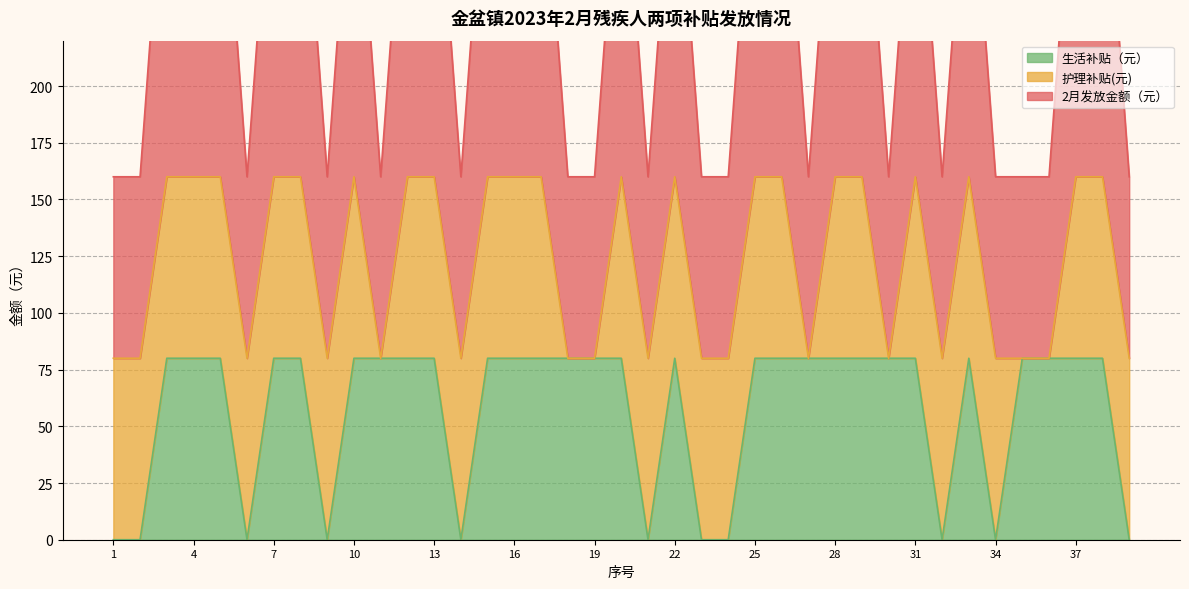

True or false: 生活补贴（元） has a value of 0 at 23.

True